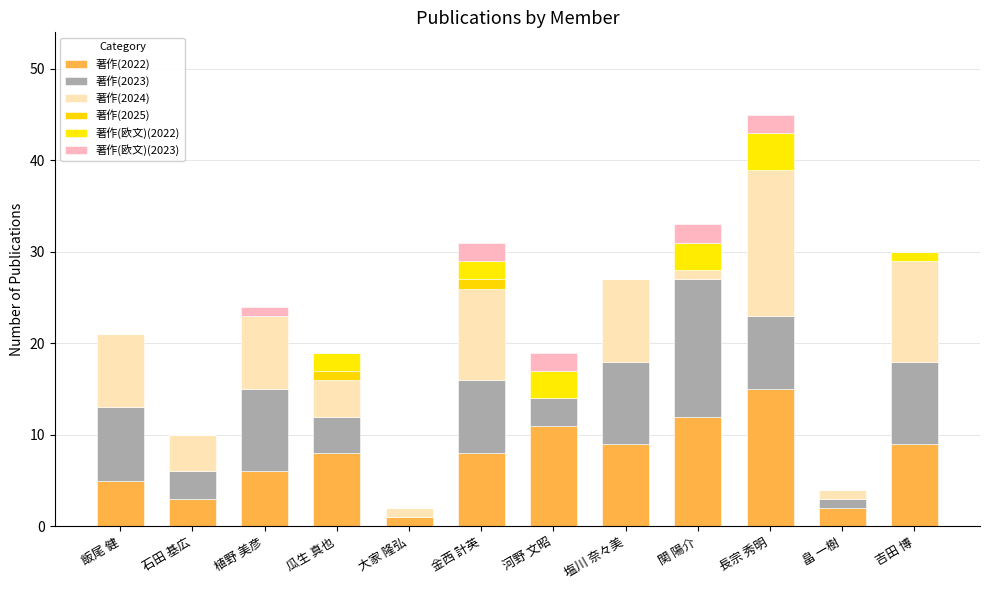

Which series changed the most between 石田 基広 and 瓜生 真也?

著作(2022)